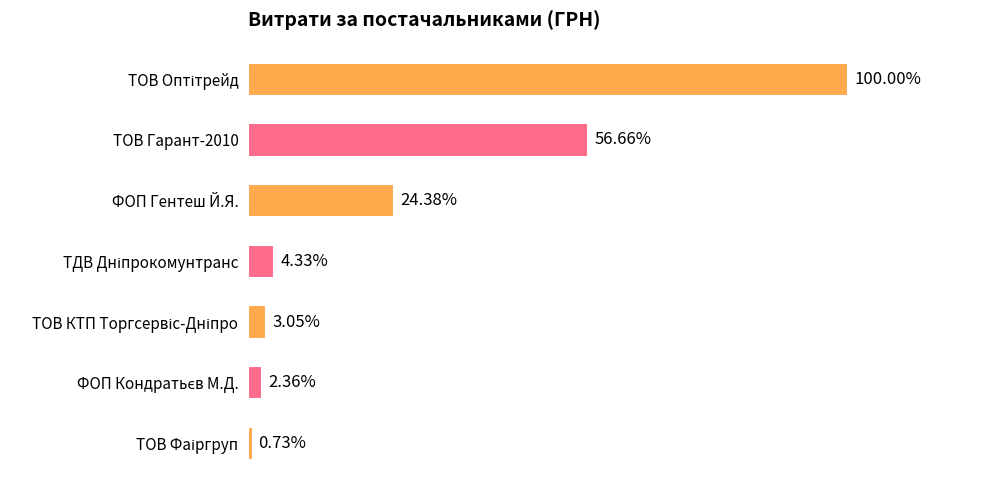

Rank the categories by value from lowest to highest.

ТОВ Фаіргруп, ФОП Кондратьєв М.Д., ТОВ КТП Торгсервіс-Дніпро, ТДВ Дніпрокомунтранс, ФОП Гентеш Й.Я., ТОВ Гарант-2010, ТОВ Оптітрейд